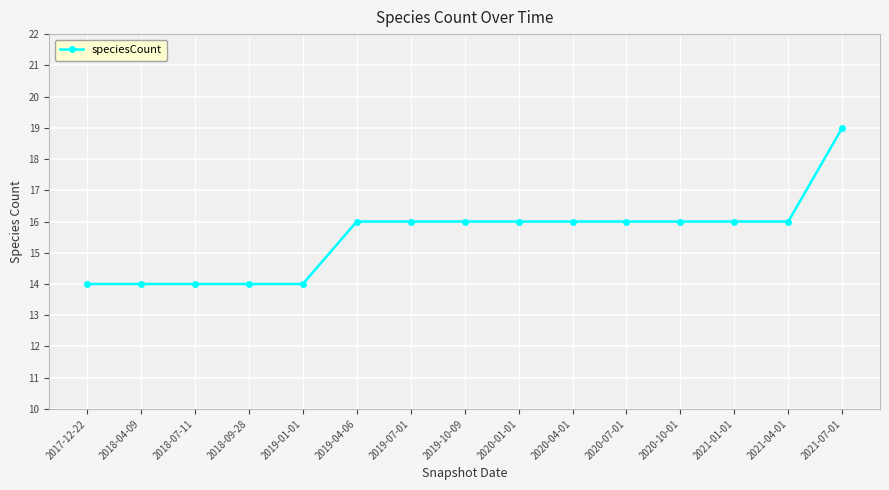

Reading left to right, what are all the values shown in this chart?

2017-12-22=14	2018-04-09=14	2018-07-11=14	2018-09-28=14	2019-01-01=14	2019-04-06=16	2019-07-01=16	2019-10-09=16	2020-01-01=16	2020-04-01=16	2020-07-01=16	2020-10-01=16	2021-01-01=16	2021-04-01=16	2021-07-01=19